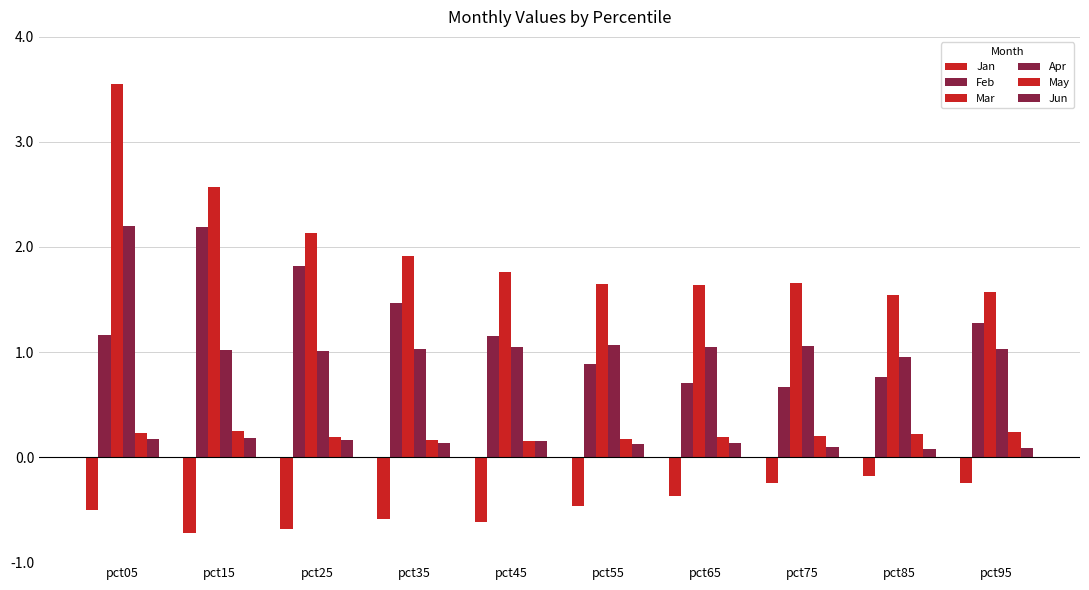

At which category is the sum across all series the highest?

pct05